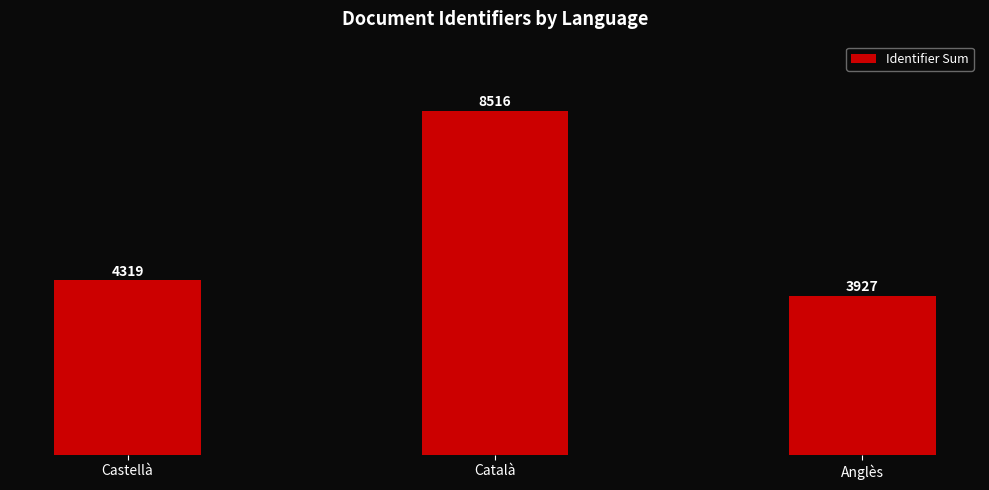

Where is the data nearest to the value 6221?

Castellà